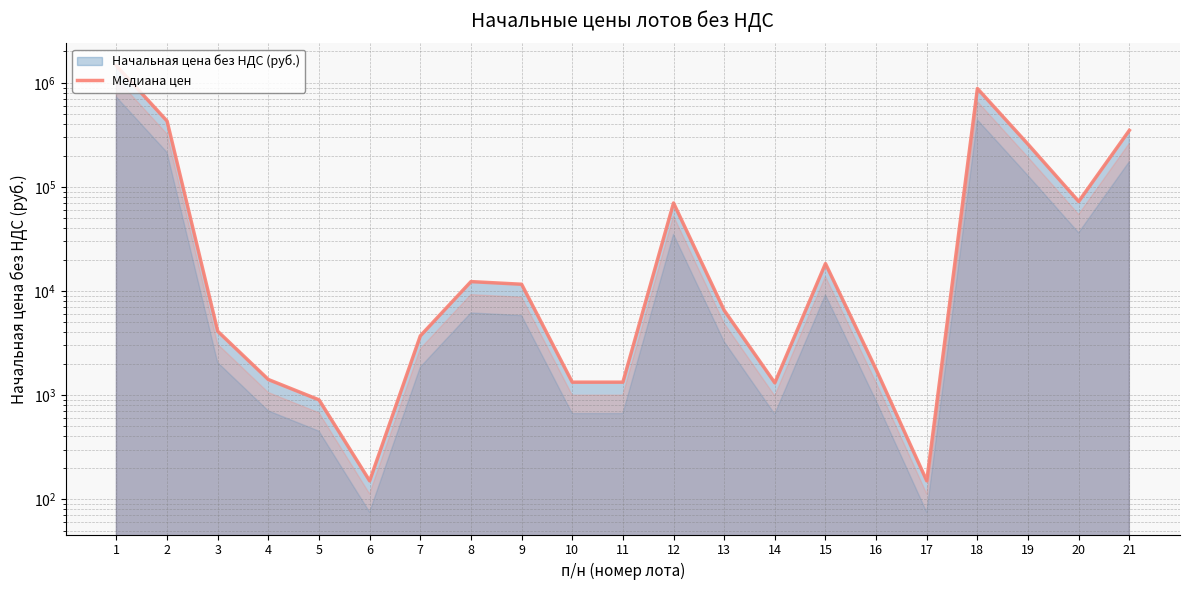

At which label is the value closest to 728025?

18